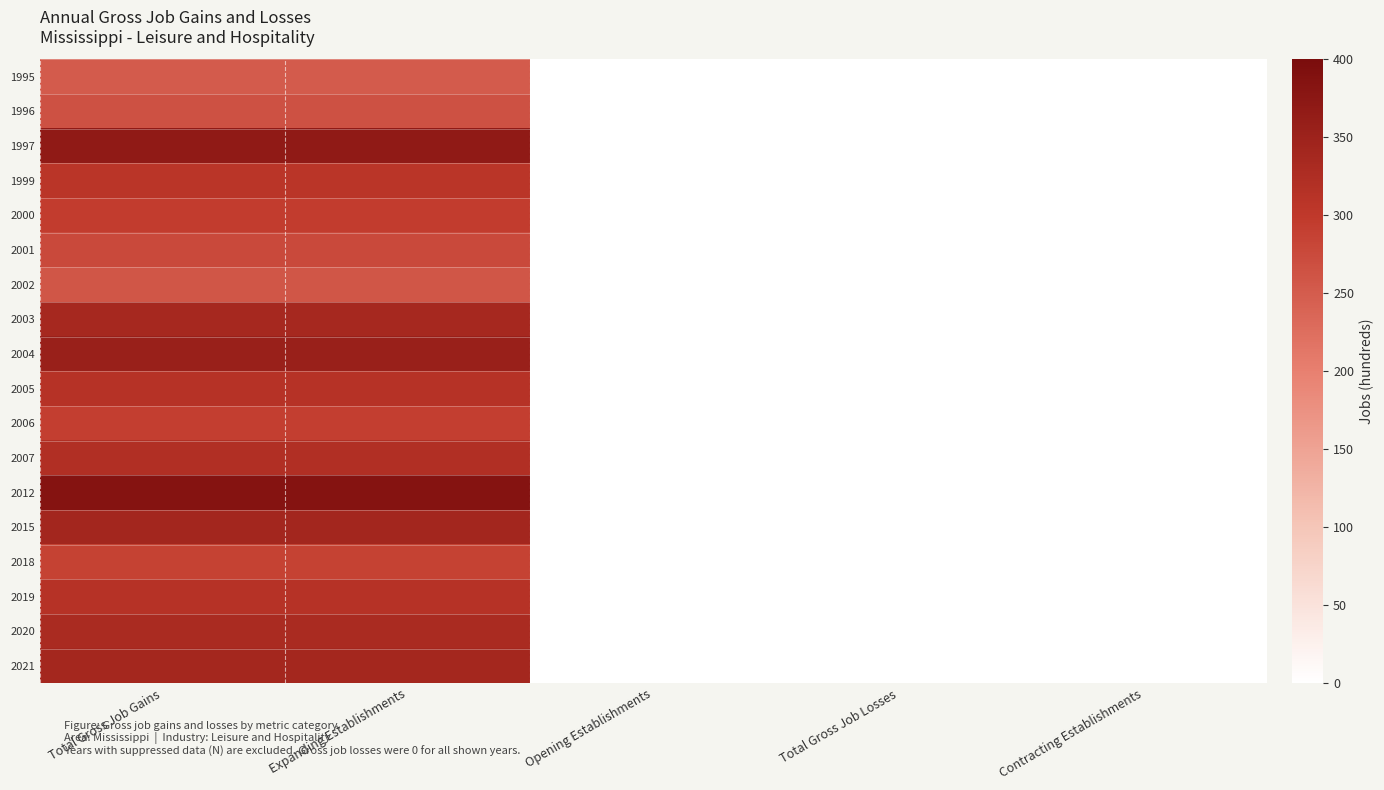

Reading right to left, list all the values displayed in this chart.

1995: Contracting Establishments=0	Total Gross Job Losses=0	Opening Establishments=0	Expanding Establishments=251	Total Gross Job Gains=251
1996: Contracting Establishments=0	Total Gross Job Losses=0	Opening Establishments=0	Expanding Establishments=265	Total Gross Job Gains=265
1997: Contracting Establishments=0	Total Gross Job Losses=0	Opening Establishments=0	Expanding Establishments=368	Total Gross Job Gains=368
1999: Contracting Establishments=0	Total Gross Job Losses=0	Opening Establishments=0	Expanding Establishments=307	Total Gross Job Gains=307
2000: Contracting Establishments=0	Total Gross Job Losses=0	Opening Establishments=0	Expanding Establishments=294	Total Gross Job Gains=294
2001: Contracting Establishments=0	Total Gross Job Losses=0	Opening Establishments=0	Expanding Establishments=275	Total Gross Job Gains=275
2002: Contracting Establishments=0	Total Gross Job Losses=0	Opening Establishments=0	Expanding Establishments=258	Total Gross Job Gains=258
2003: Contracting Establishments=0	Total Gross Job Losses=0	Opening Establishments=0	Expanding Establishments=336	Total Gross Job Gains=336
2004: Contracting Establishments=0	Total Gross Job Losses=0	Opening Establishments=0	Expanding Establishments=355	Total Gross Job Gains=355
2005: Contracting Establishments=0	Total Gross Job Losses=0	Opening Establishments=0	Expanding Establishments=314	Total Gross Job Gains=314
2006: Contracting Establishments=0	Total Gross Job Losses=0	Opening Establishments=0	Expanding Establishments=291	Total Gross Job Gains=291
2007: Contracting Establishments=0	Total Gross Job Losses=0	Opening Establishments=0	Expanding Establishments=321	Total Gross Job Gains=321
2012: Contracting Establishments=0	Total Gross Job Losses=0	Opening Establishments=0	Expanding Establishments=384	Total Gross Job Gains=384
2015: Contracting Establishments=0	Total Gross Job Losses=0	Opening Establishments=0	Expanding Establishments=342	Total Gross Job Gains=342
2018: Contracting Establishments=0	Total Gross Job Losses=0	Opening Establishments=0	Expanding Establishments=286	Total Gross Job Gains=286
2019: Contracting Establishments=0	Total Gross Job Losses=0	Opening Establishments=0	Expanding Establishments=314	Total Gross Job Gains=314
2020: Contracting Establishments=0	Total Gross Job Losses=0	Opening Establishments=0	Expanding Establishments=331	Total Gross Job Gains=331
2021: Contracting Establishments=0	Total Gross Job Losses=0	Opening Establishments=0	Expanding Establishments=340	Total Gross Job Gains=340